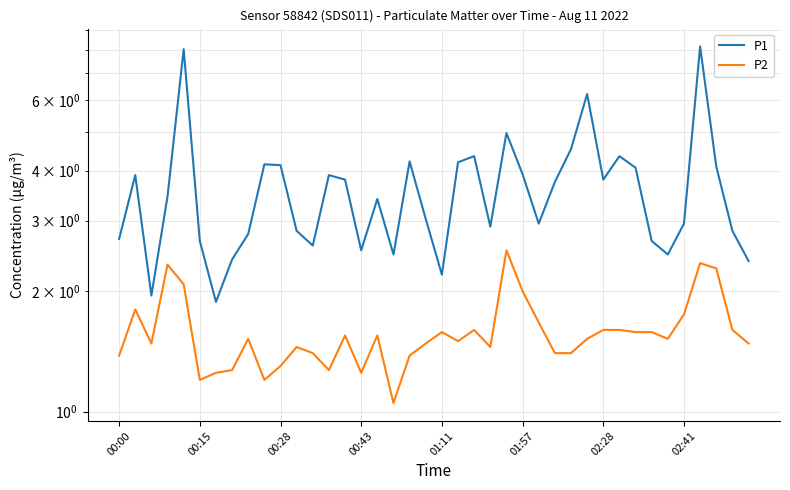

What is the value of the P1 point at the 35th from the left?

2.5